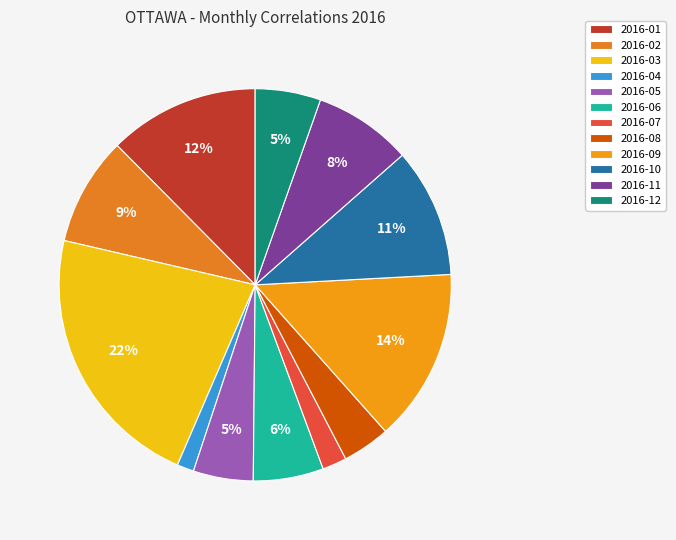

True or false: 2016-09 accounts for 14% of the total.

True